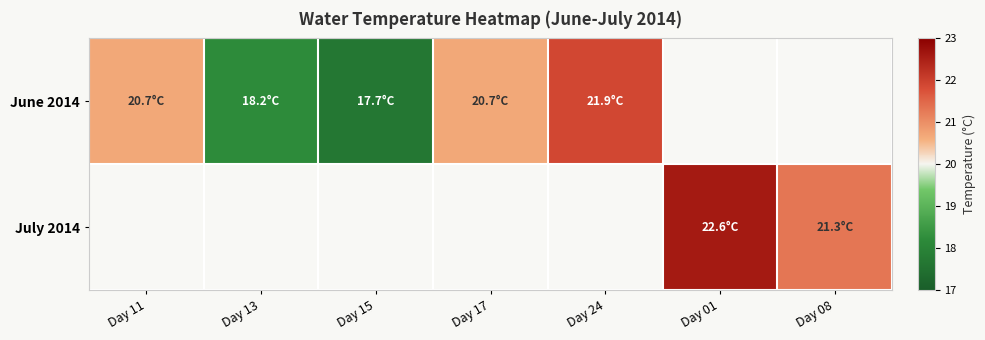

Read the June 2014 value at Day 24.

21.9